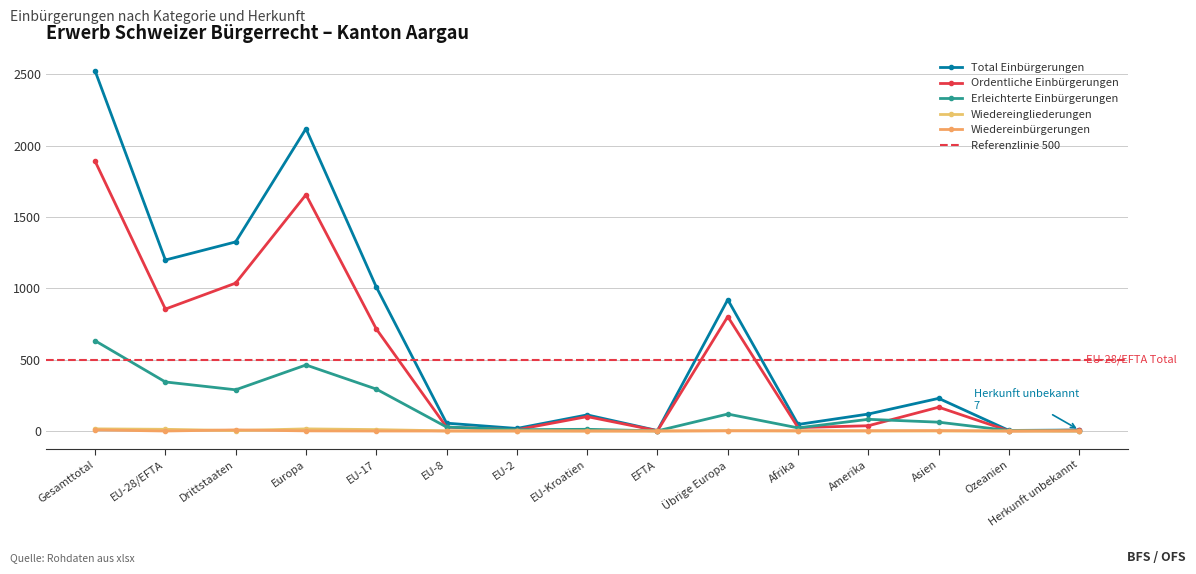

How many data points in Erleichterte Einbürgerungen are less than 62?

7